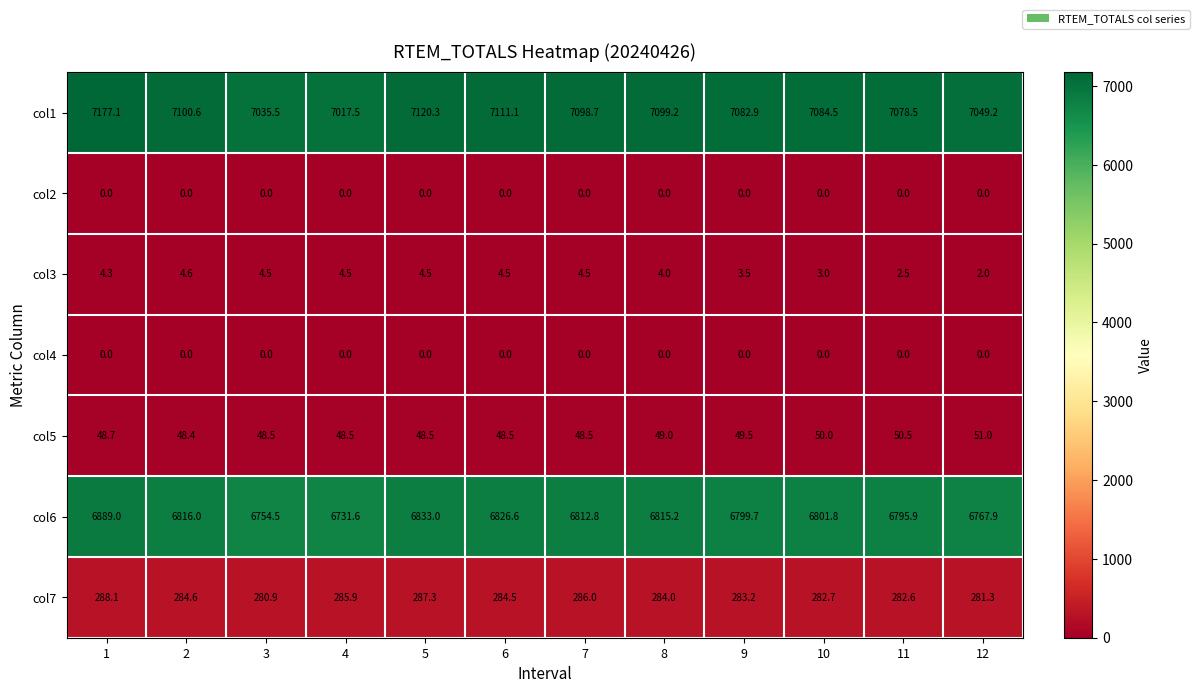

The col4 series shows 0.0 at 3. True or false?

True